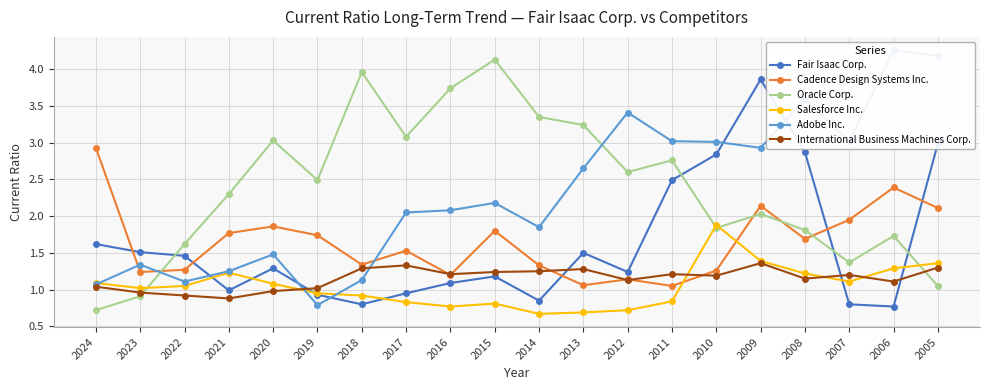

What is the minimum value for Cadence Design Systems Inc.?

1.1